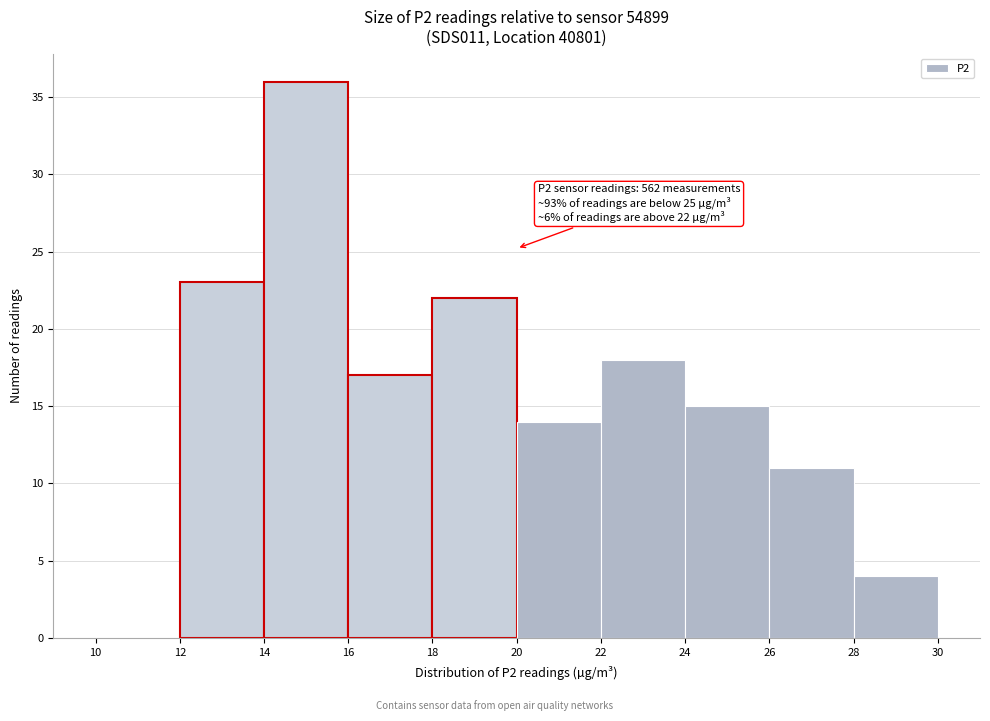

Over which range of the x-axis is the bar tallest?

14 to 16